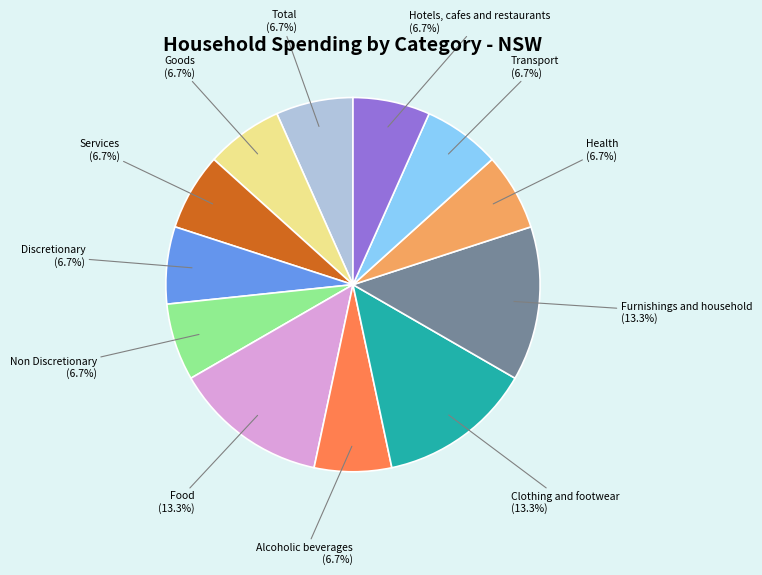

Is there any slice that represents more than half of the pie?

No